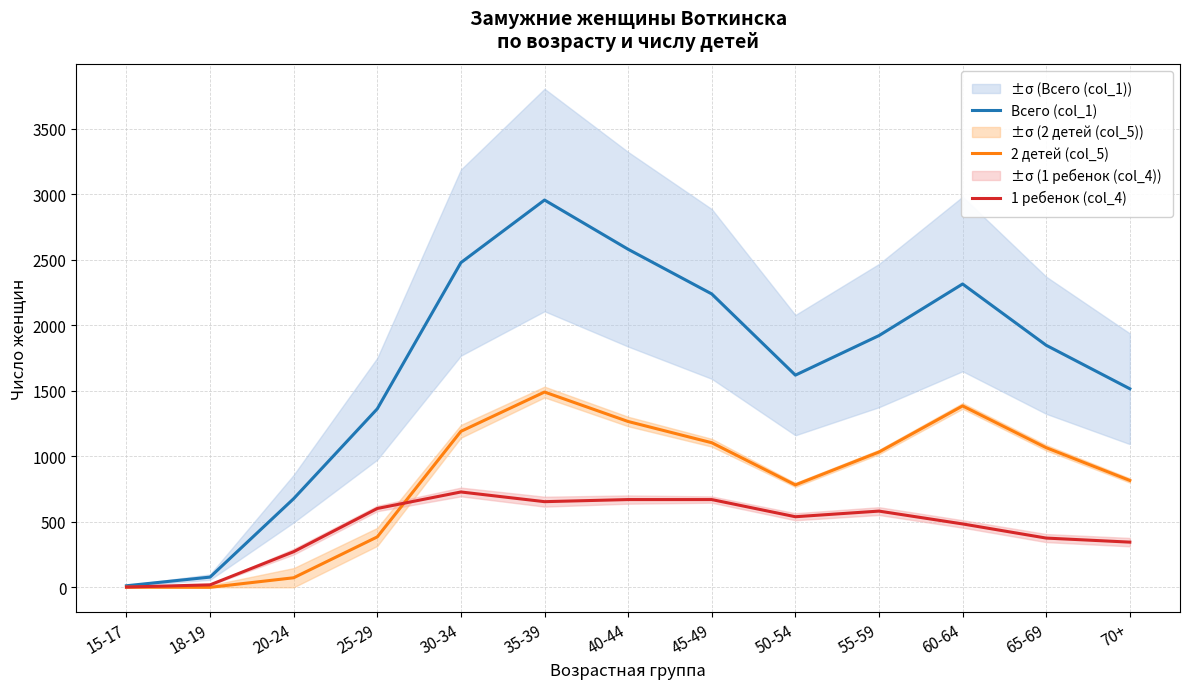

Which series has the largest total across all categories?

Всего (col_1)